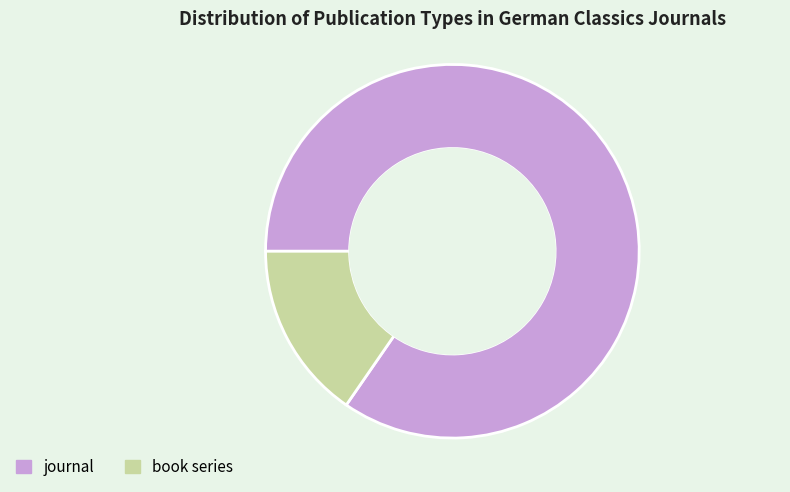

The book series slice represents 15% of the pie. True or false?

True